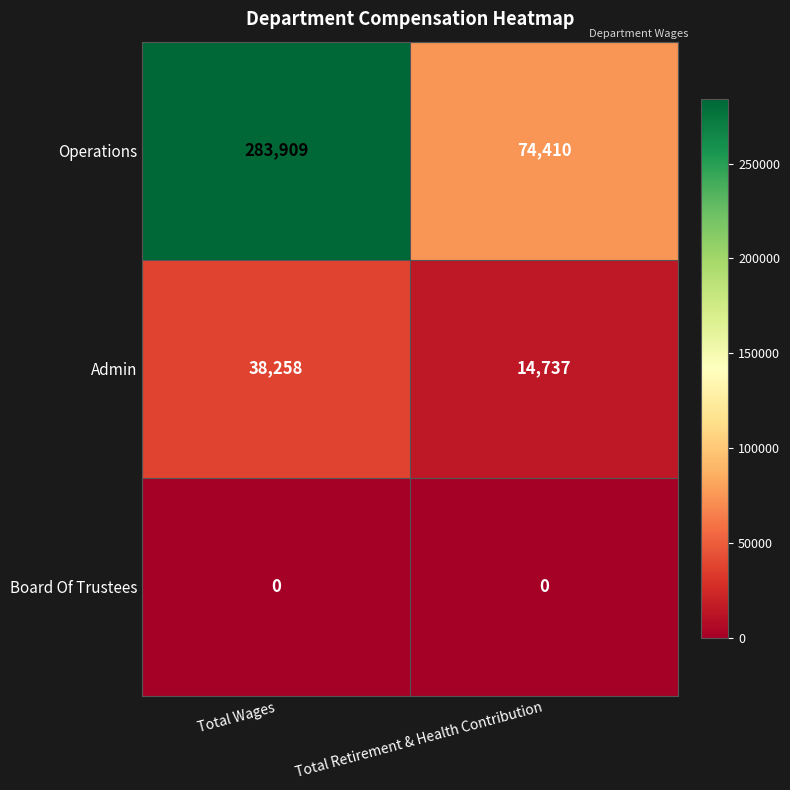

At which category is the sum across all series the highest?

Total Wages